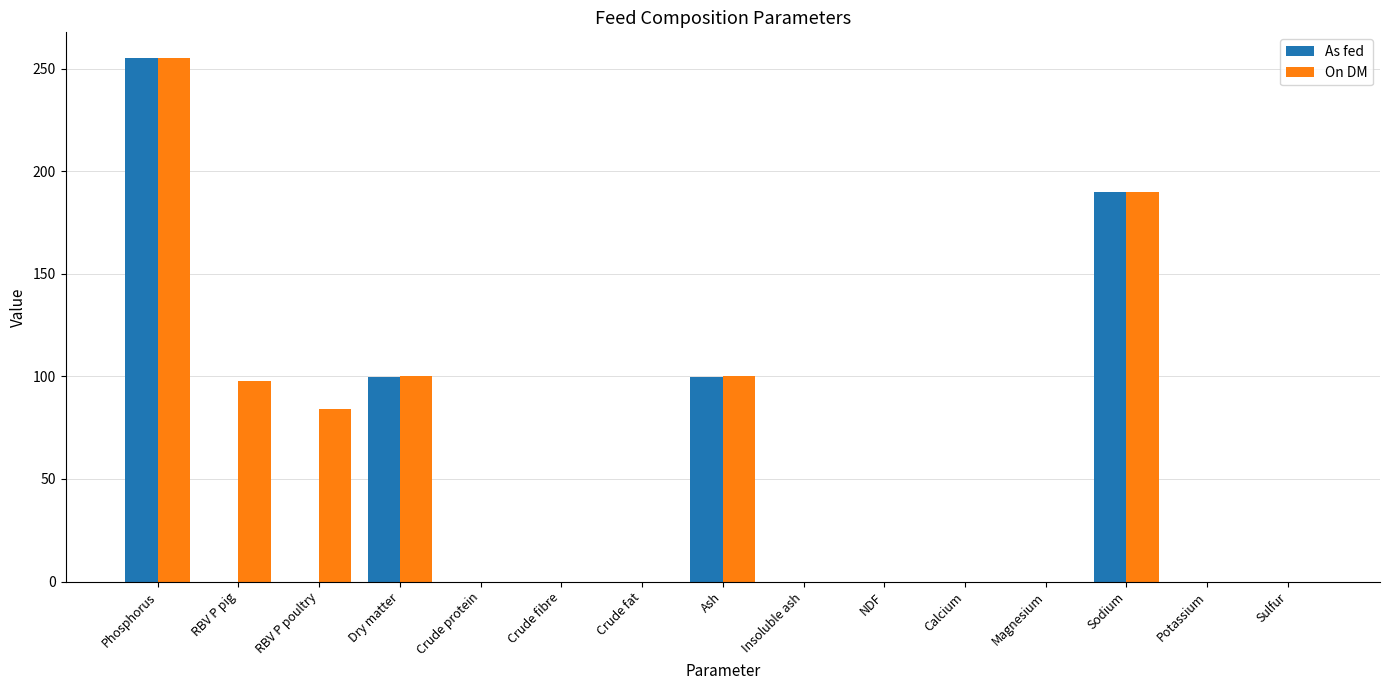

The On DM series shows 98.0 at RBV P pig. True or false?

True